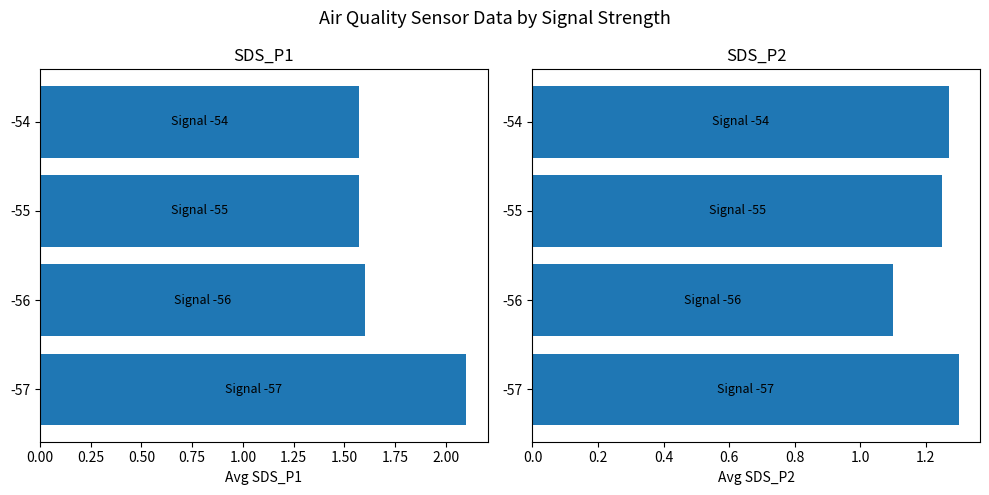

How many data points does each series have?

4